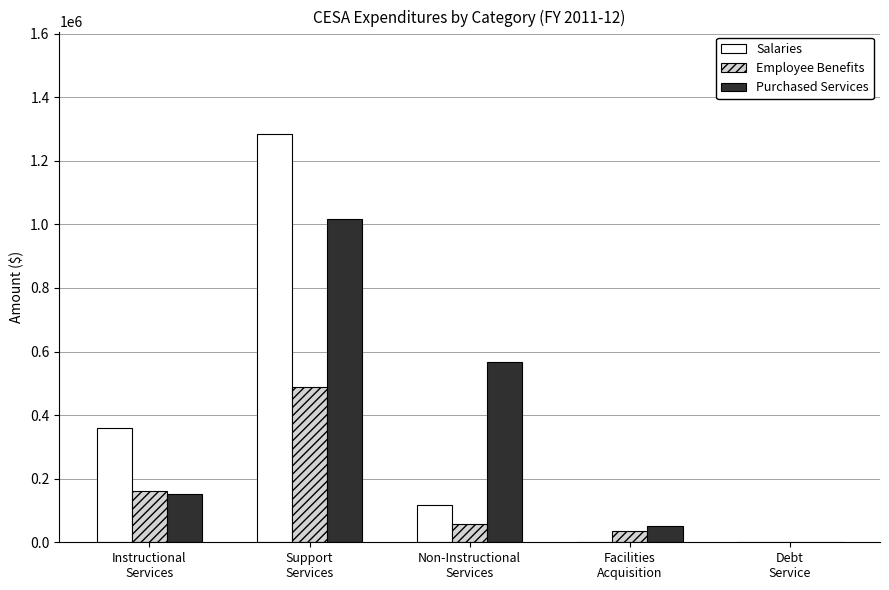

What is the greatest value displayed?

1285450